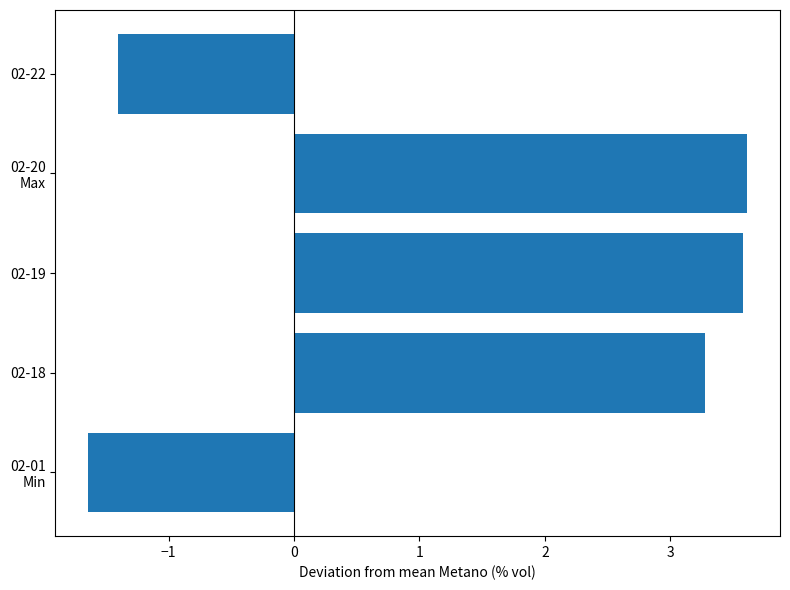

At which category does the chart reach its minimum across all series?

02-01
Min